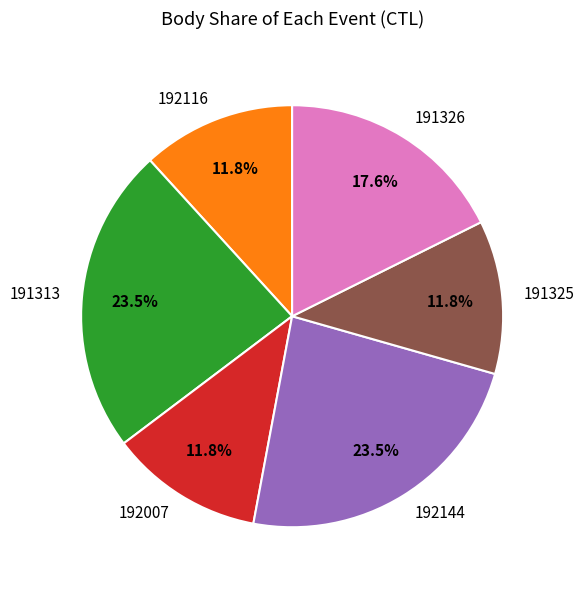

To the nearest percent, what is the difference between the largest and smallest slice percentages?

12%